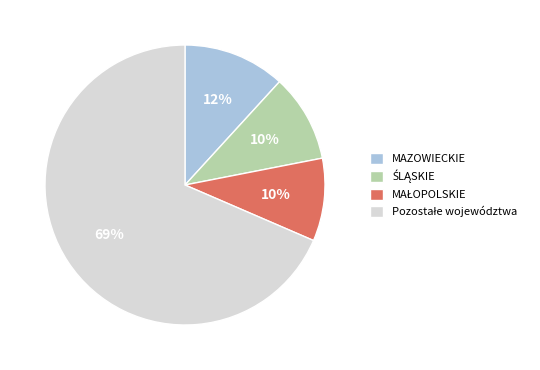

To the nearest percent, what is the average slice percentage?

25%